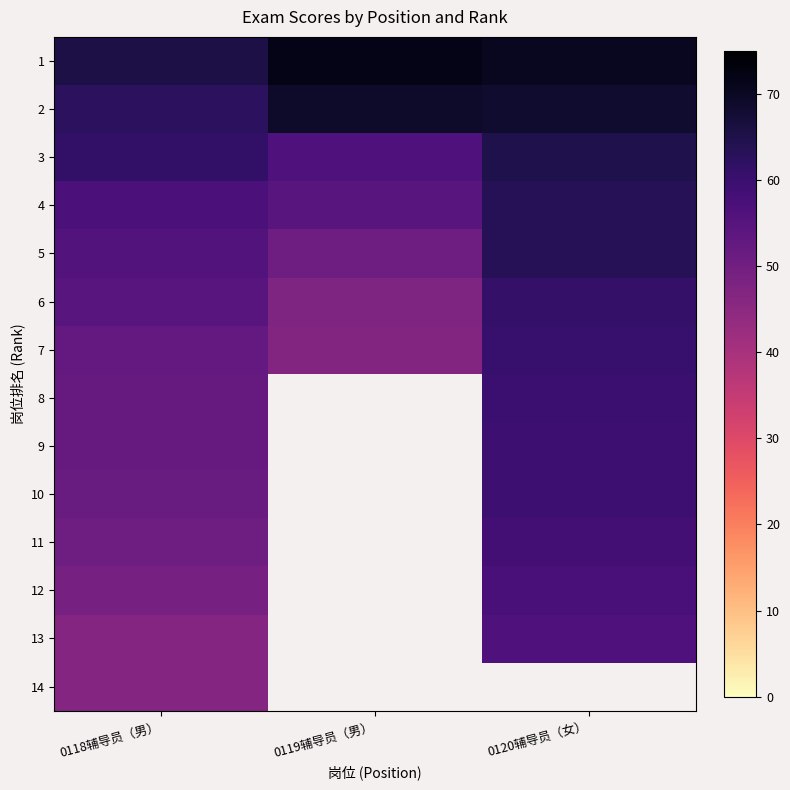

Which has a higher value, 0120辅导员（女） or 0118辅导员（男）?

0120辅导员（女）